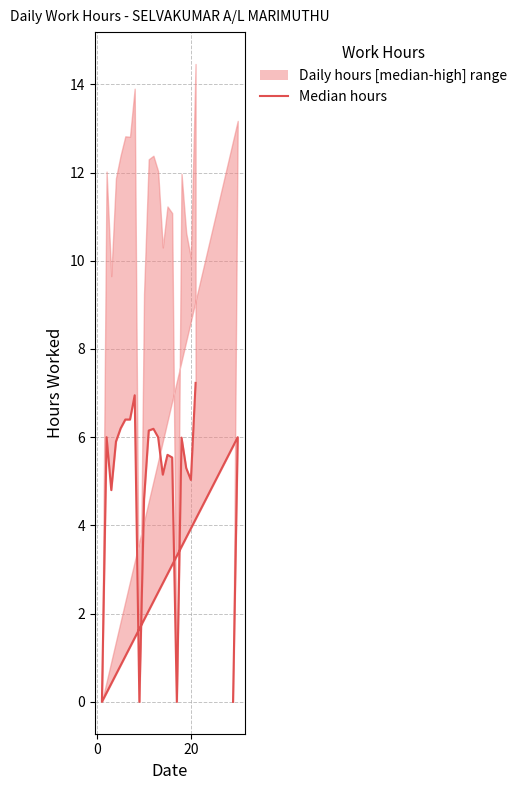

How many interior local valleys (lower than both neighbors) does the data have?

6